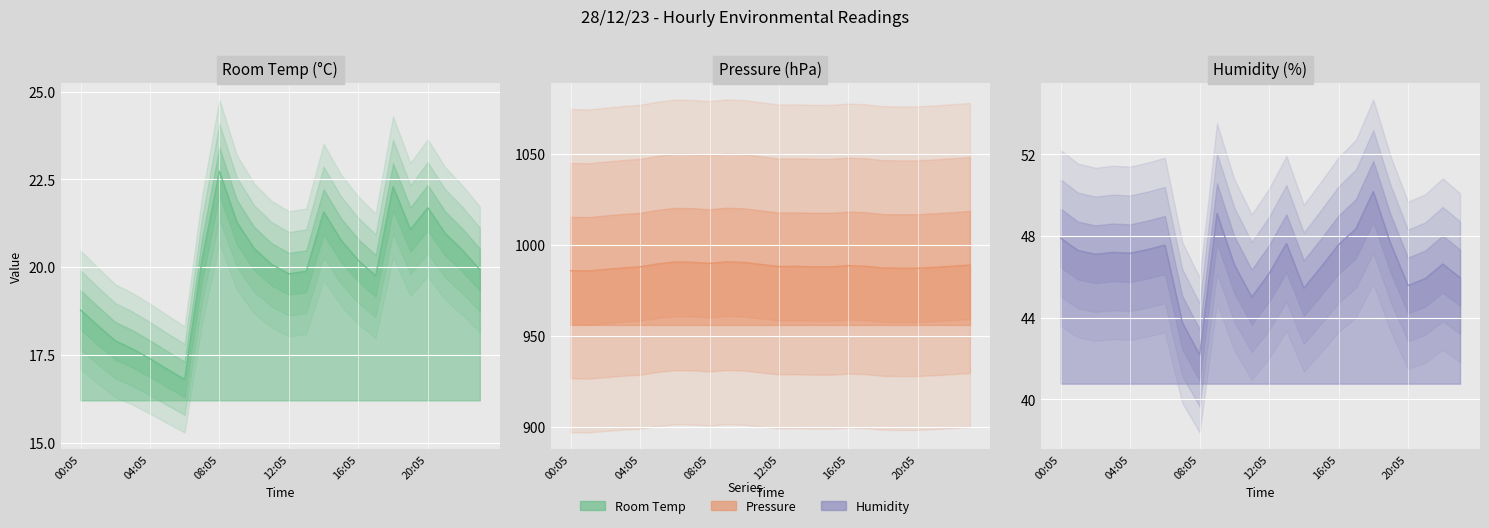

How many lines are shown in the chart?

3